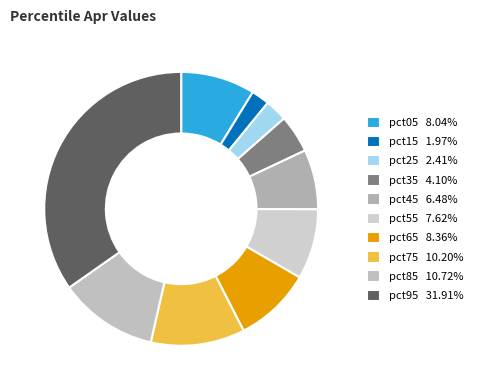

How many slices are in this pie chart?

10